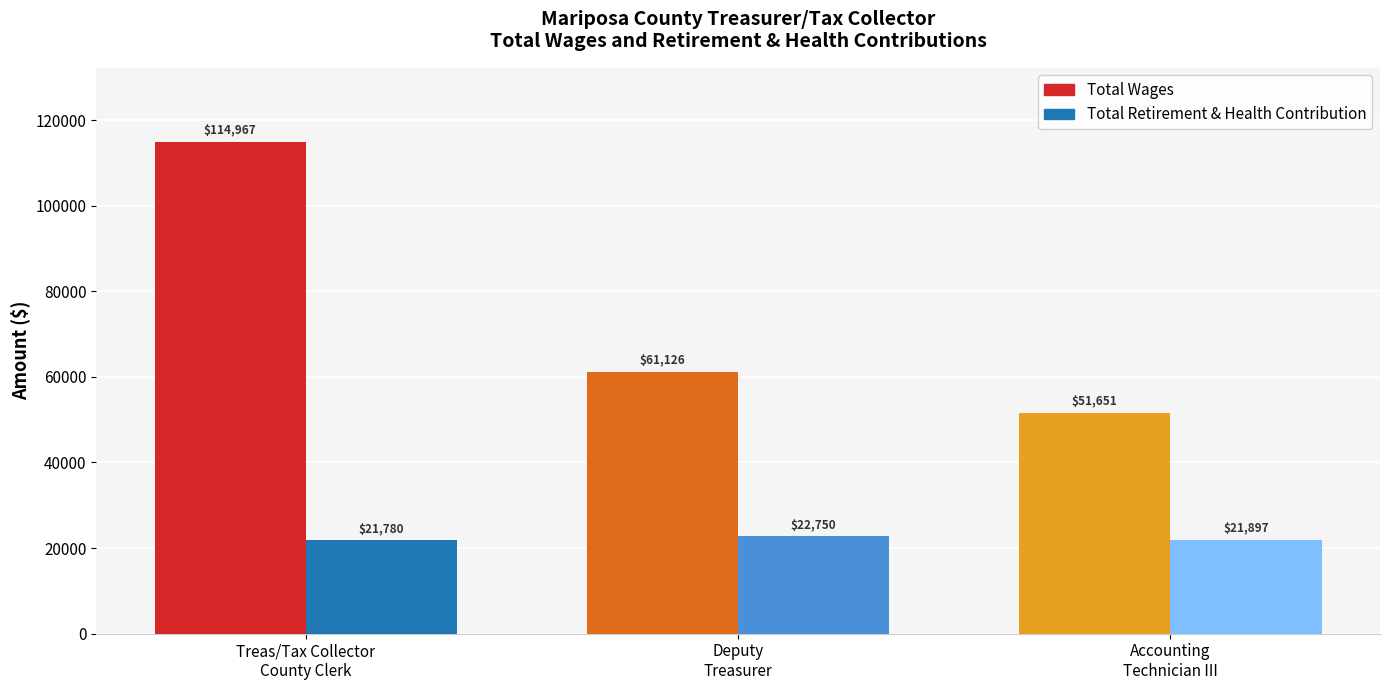

Rank the series by their average value, from highest to lowest.

Total Wages, Total Retirement & Health Contribution